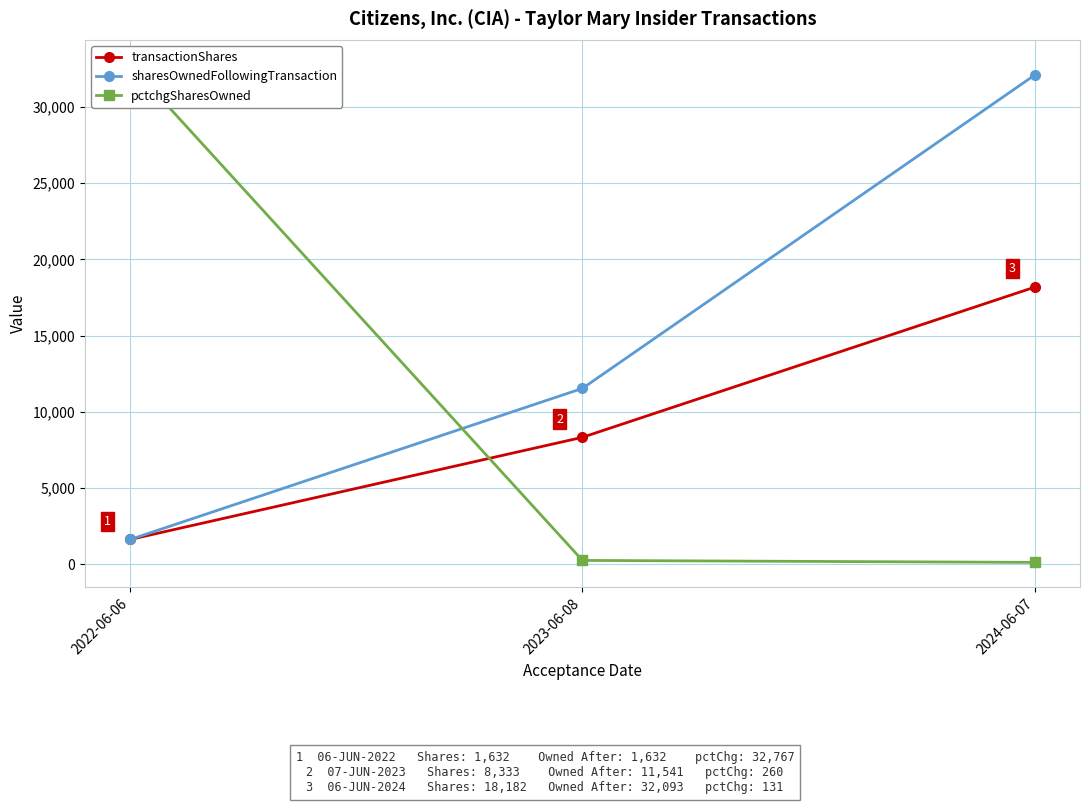

What position from the right is 2023-06-08?

2